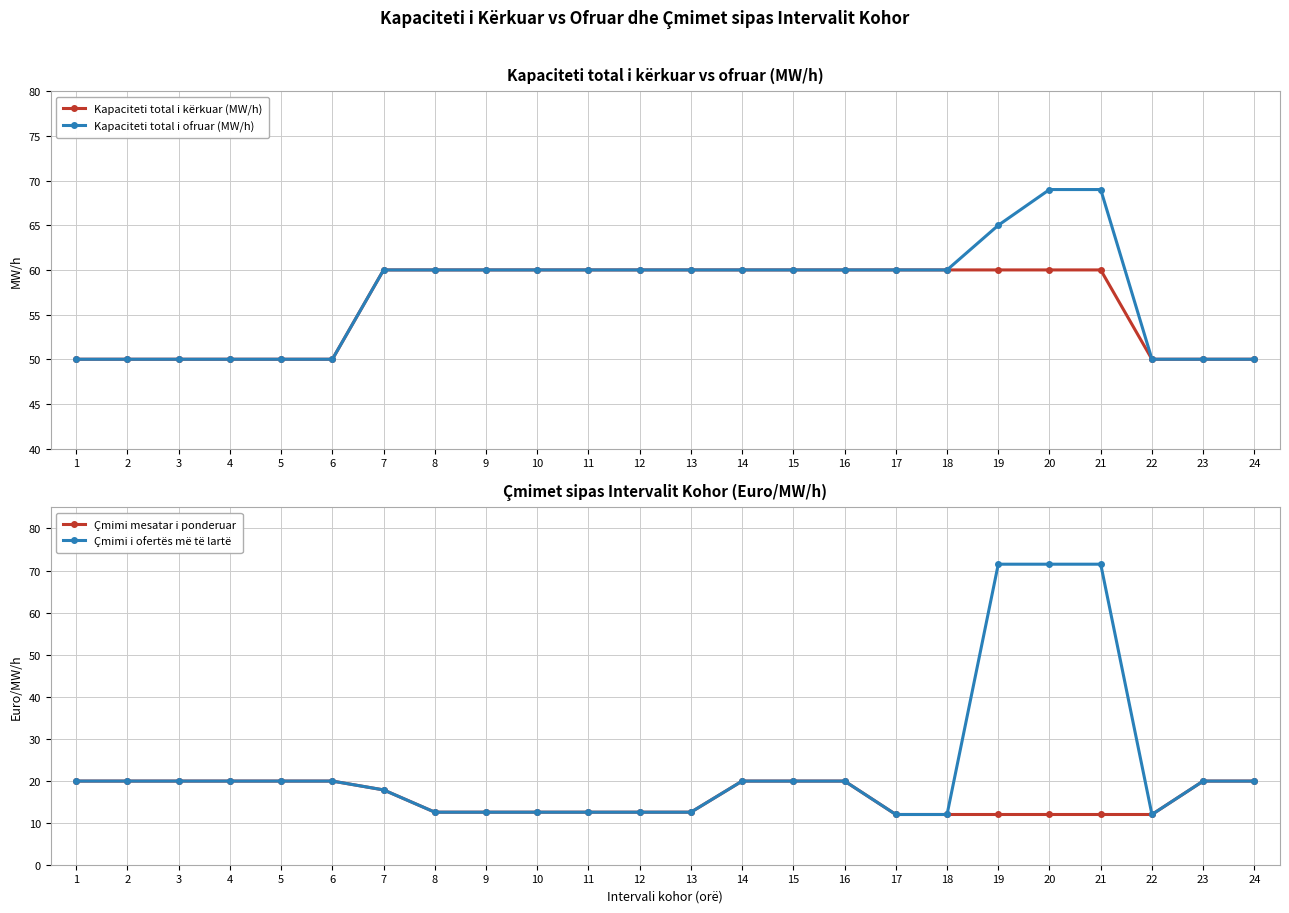

Between 5 and 10, which series saw the biggest shift?

Kapaciteti total i kërkuar (MW/h)